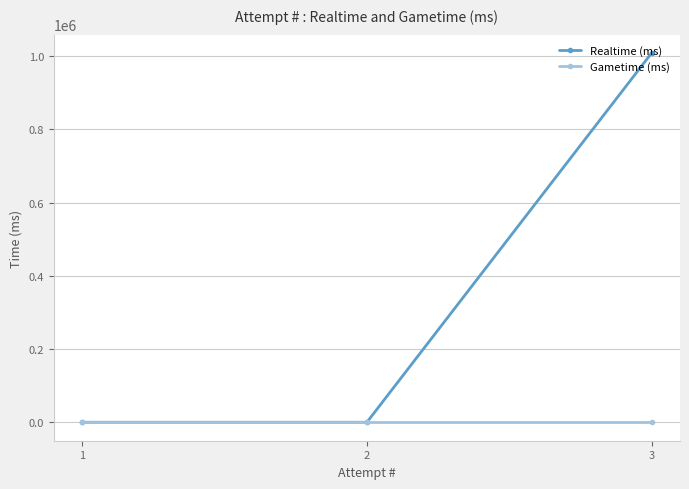

At how many categories does at least one series exceed 432861?

1